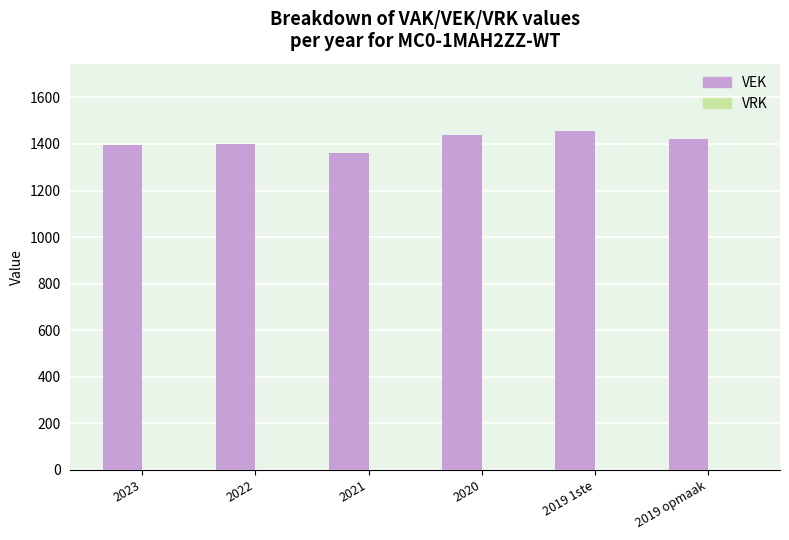

What is the value of the 2nd bar from the left?

1400